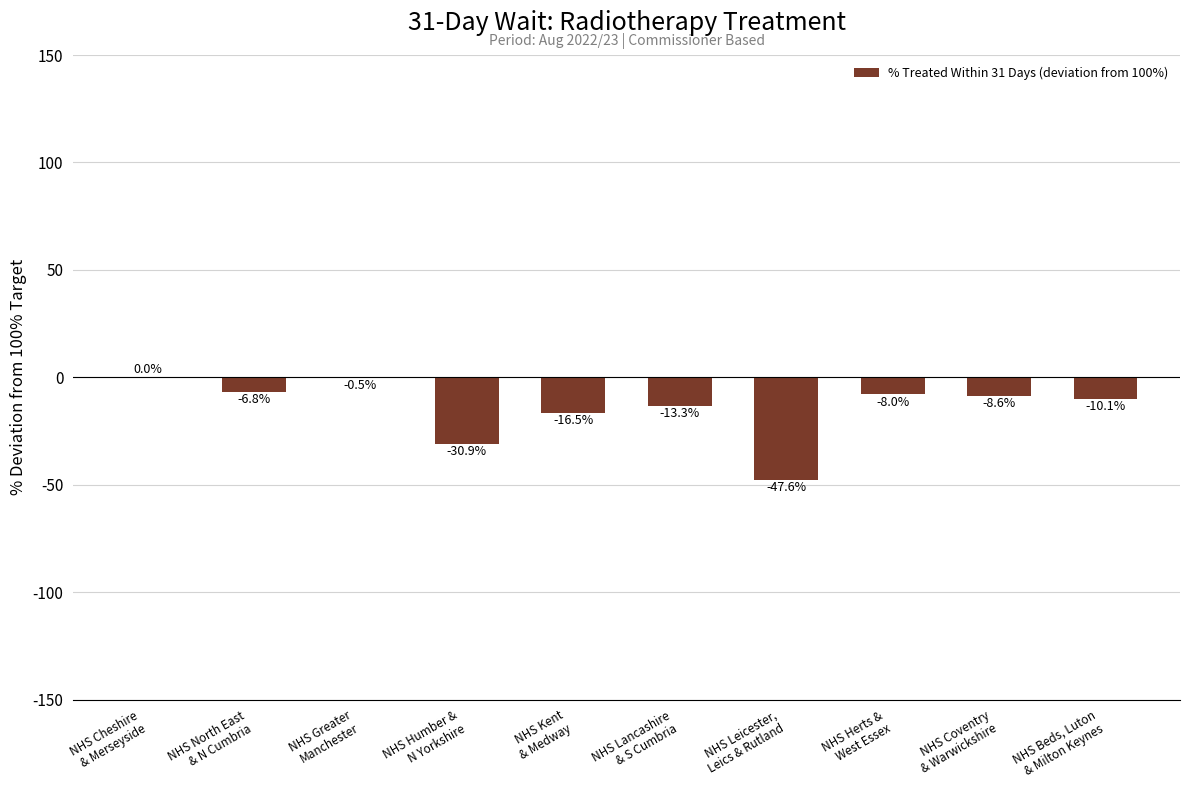

Where is the data nearest to the value -23?

NHS Kent
& Medway